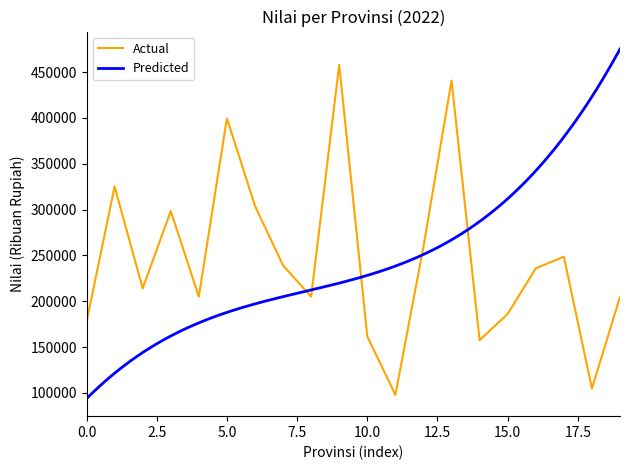

What is the approximate value at 0.0?

177418